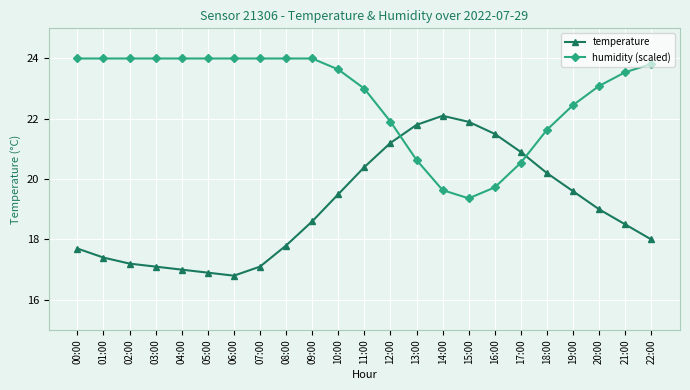

Which series has the widest spread of values?

temperature